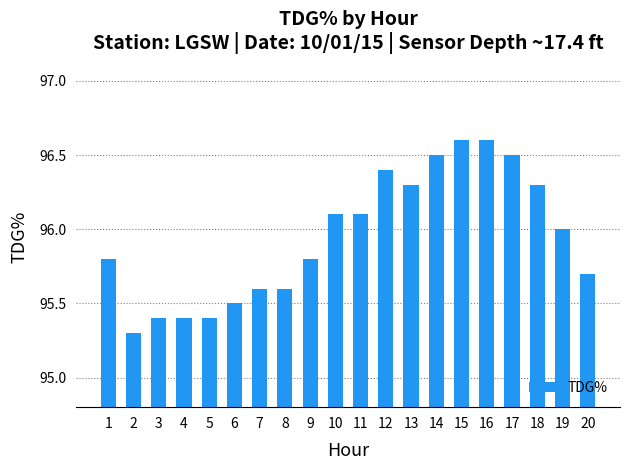

What is the change in value from 2 to 8?

+0.3